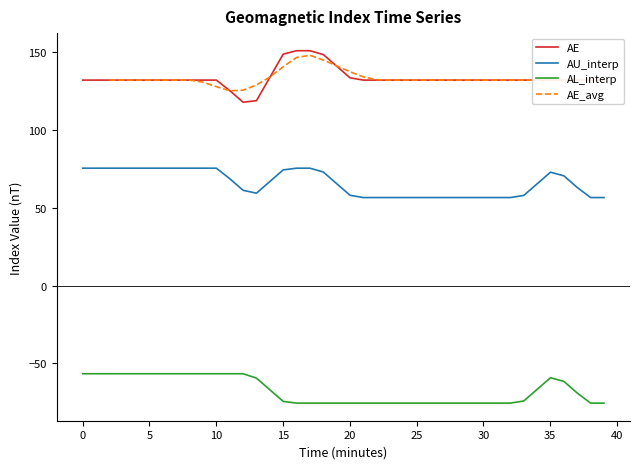

True or false: AL_interp and AE cross at least once.

False